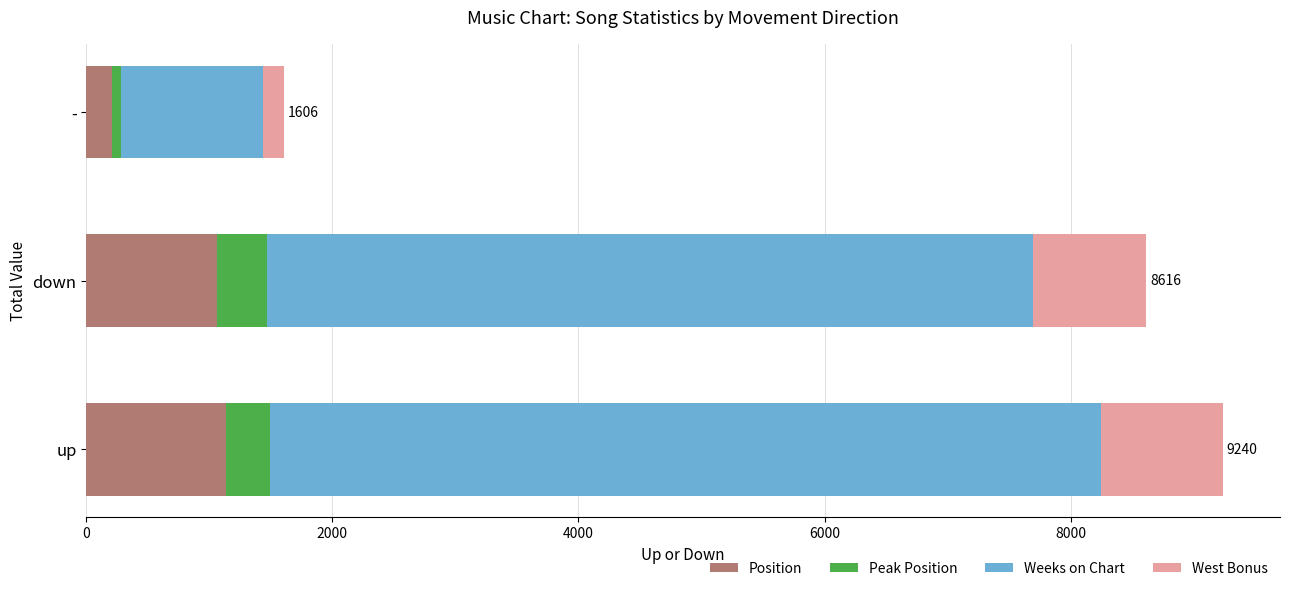

The Position series shows 1527 at up. True or false?

False